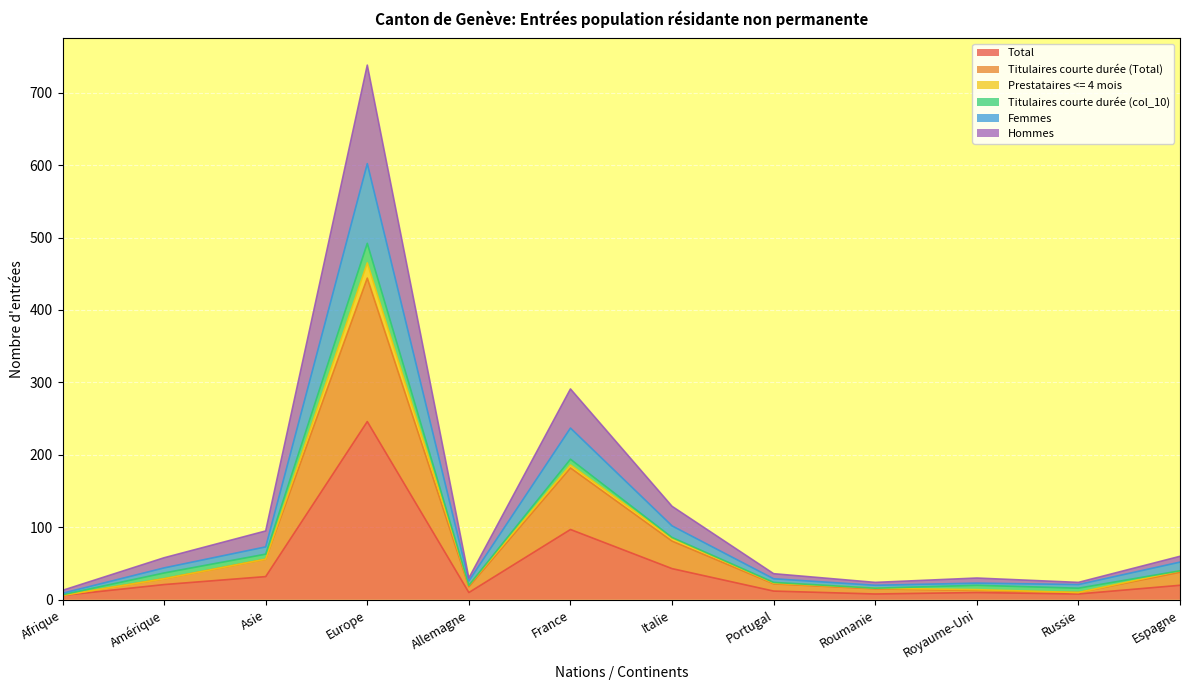

What position from the left is Espagne?

12